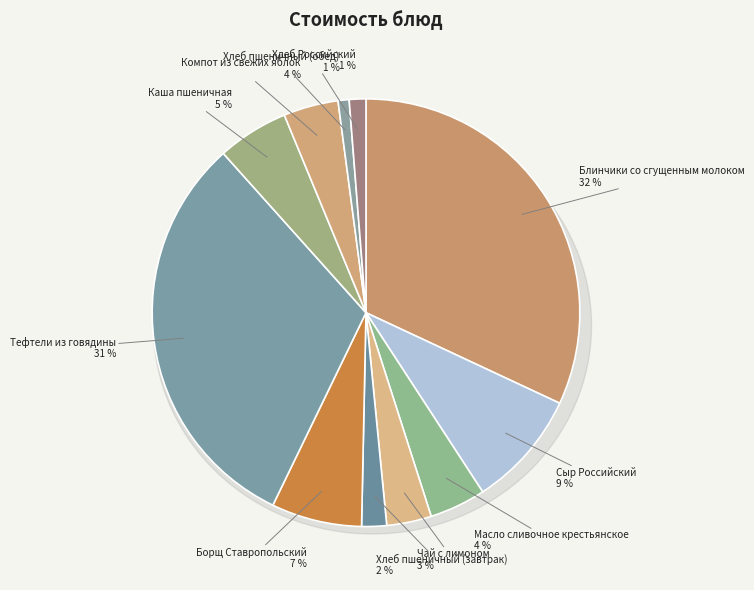

What percentage is the Компот из свежих яблок slice, to the nearest percent?

4%